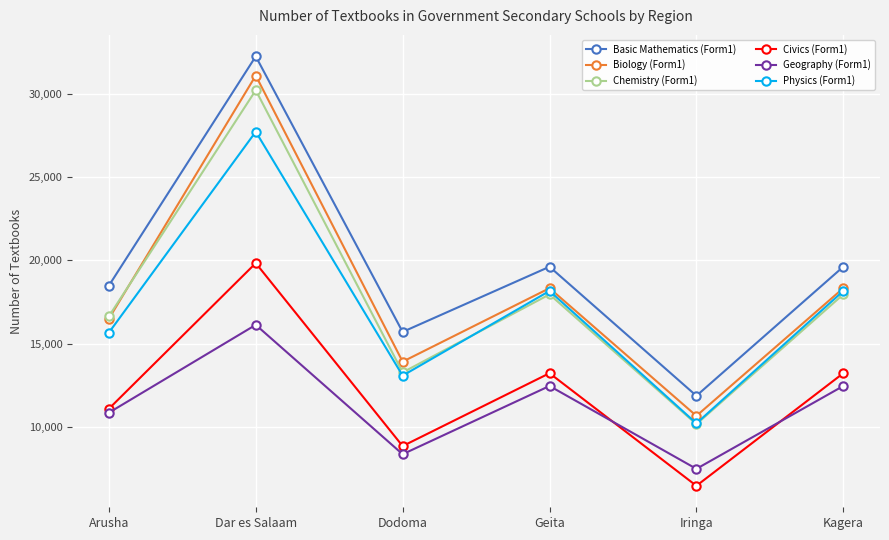

How many series are shown in this chart?

6